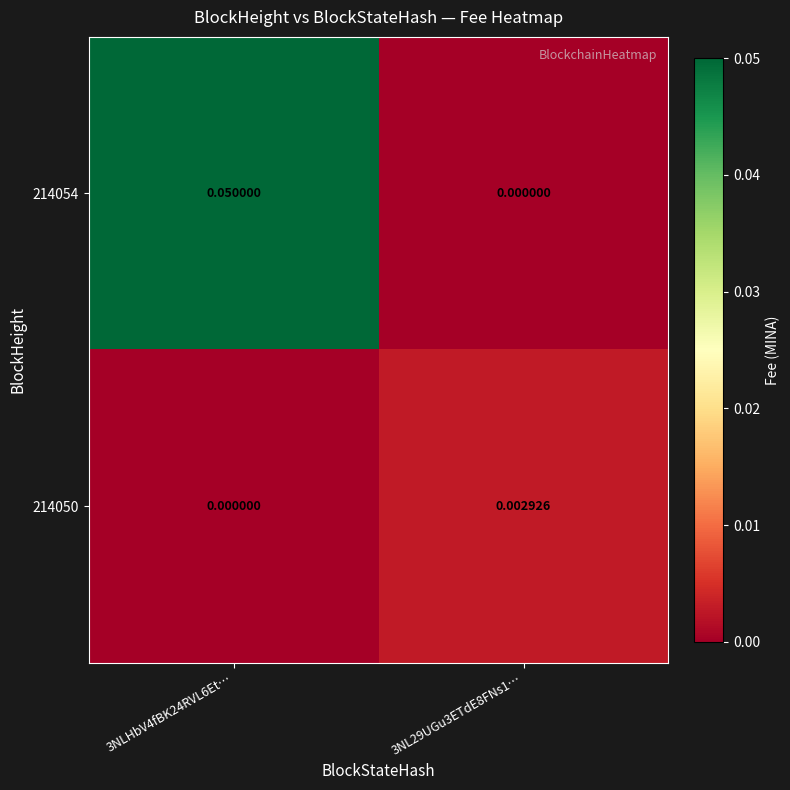

How many distinct data groups are displayed?

2